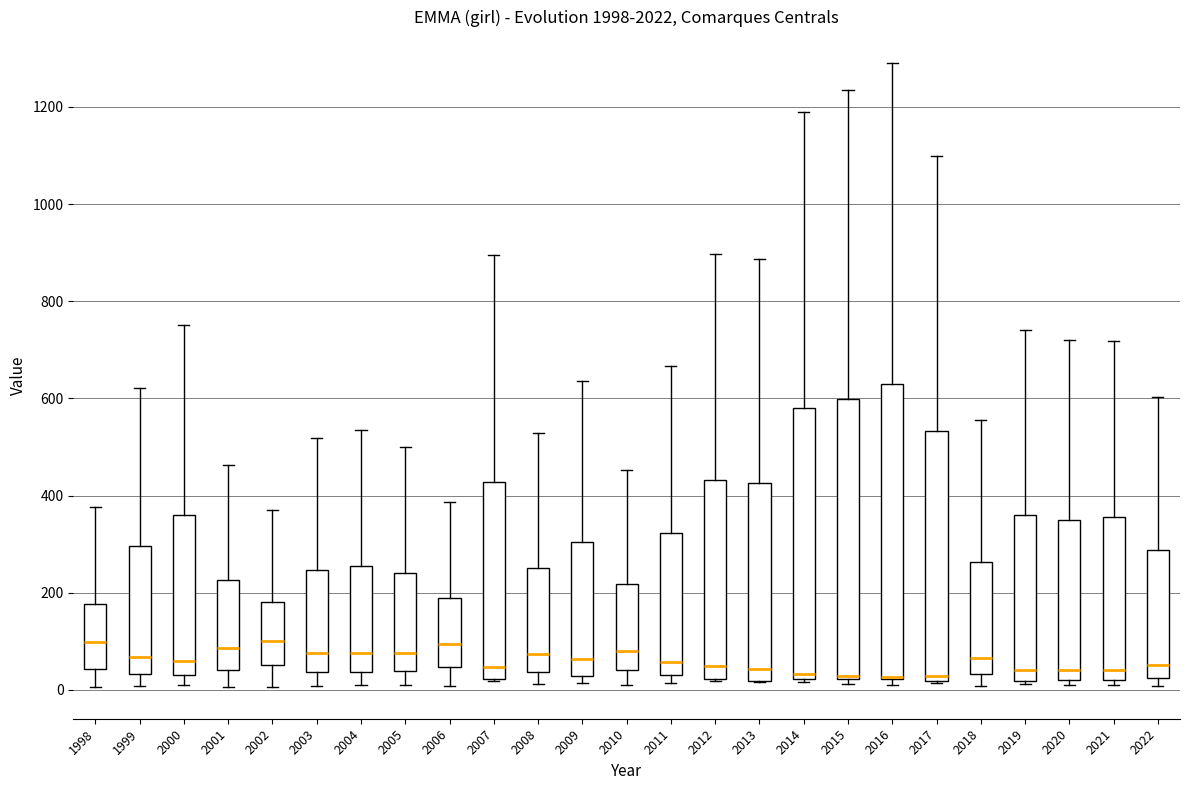

Reading left to right, read every box against the y-axis: the position of its median line, the range the box covers, and the ends of its whiskers. The values are not printed on the chart, so give them approximately, as read against the axis.

1998: median 100, box 40 to 180, whiskers 0 to 380
1999: median 60, box 40 to 300, whiskers 0 to 620
2000: median 60, box 40 to 360, whiskers 20 to 760
2001: median 80, box 40 to 220, whiskers 0 to 460
2002: median 100, box 60 to 180, whiskers 0 to 380
2003: median 80, box 40 to 240, whiskers 0 to 520
2004: median 80, box 40 to 260, whiskers 20 to 540
2005: median 80, box 40 to 240, whiskers 20 to 500
2006: median 100, box 40 to 180, whiskers 0 to 380
2007: median 40, box 20 to 420, whiskers 20 to 900
2008: median 80, box 40 to 260, whiskers 20 to 520
2009: median 60, box 20 to 300, whiskers 20 (just below the box's lower edge) to 640
2010: median 80, box 40 to 220, whiskers 20 to 460
2011: median 60, box 40 to 320, whiskers 20 to 660
2012: median 40, box 20 to 440, whiskers 20 to 900
2013: median 40, box 20 to 420, whiskers 20 to 880
2014: median 40, box 20 to 580, whiskers 20 to 1180
2015: median 20 (just above the box's lower edge), box 20 to 600, whiskers 20 (just below the box's lower edge) to 1240
2016: median 20 (drawn on the box's lower edge), box 20 to 640, whiskers 20 (just below the box's lower edge) to 1300
2017: median 20 (just above the box's lower edge), box 20 to 540, whiskers 20 to 1100
2018: median 60, box 40 to 260, whiskers 0 to 560
2019: median 40, box 20 to 360, whiskers 20 to 740
2020: median 40, box 20 to 360, whiskers 20 (just below the box's lower edge) to 720
2021: median 40, box 20 to 360, whiskers 20 (just below the box's lower edge) to 720
2022: median 60, box 20 to 280, whiskers 0 to 600